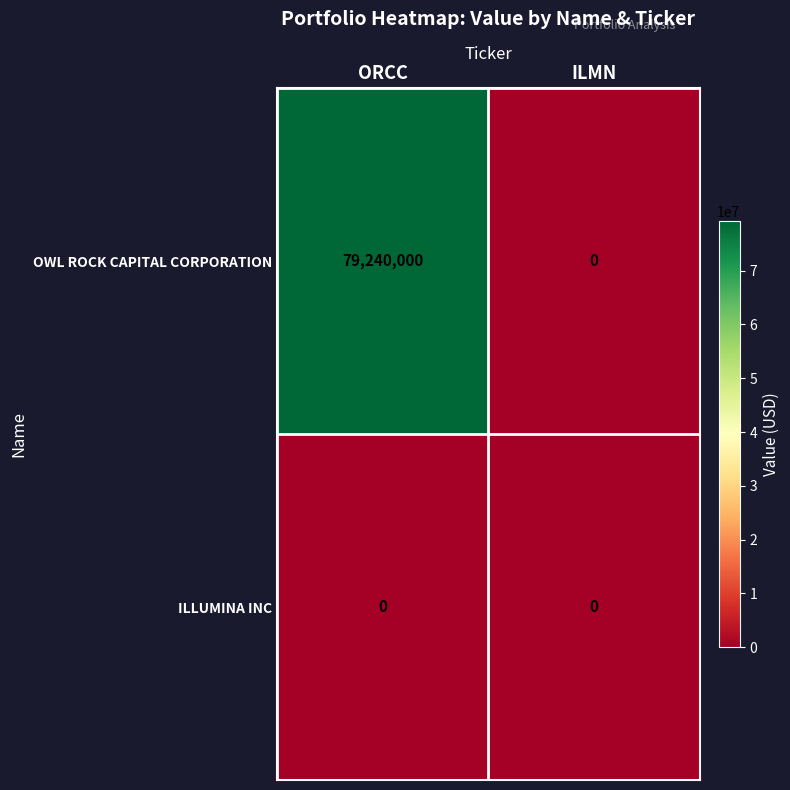

Which series has the largest range (max minus min)?

OWL ROCK CAPITAL CORPORATION